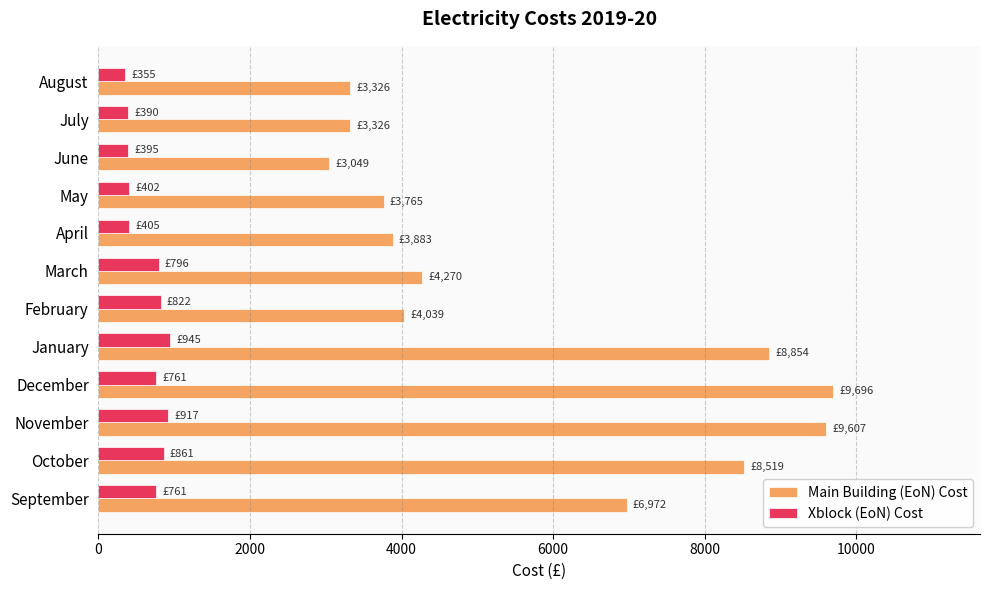

What is the difference between the Main Building (EoN) Cost values at January and March?

4584.0